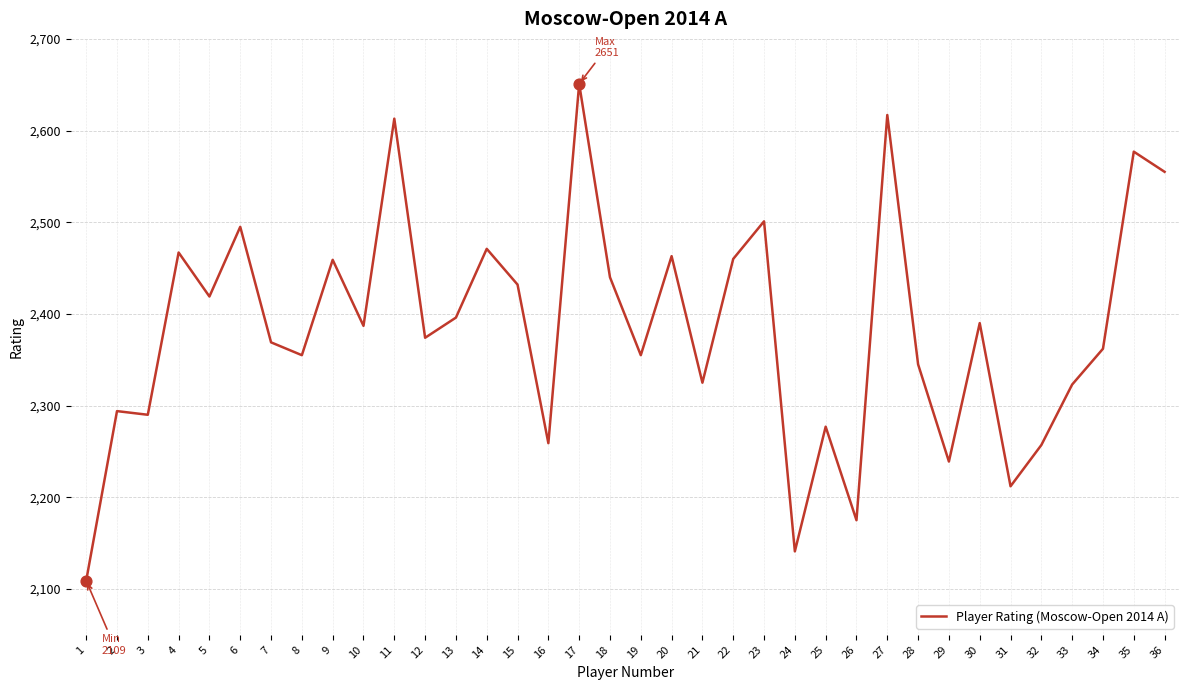

What is the change in value from 3 to 19?

+65